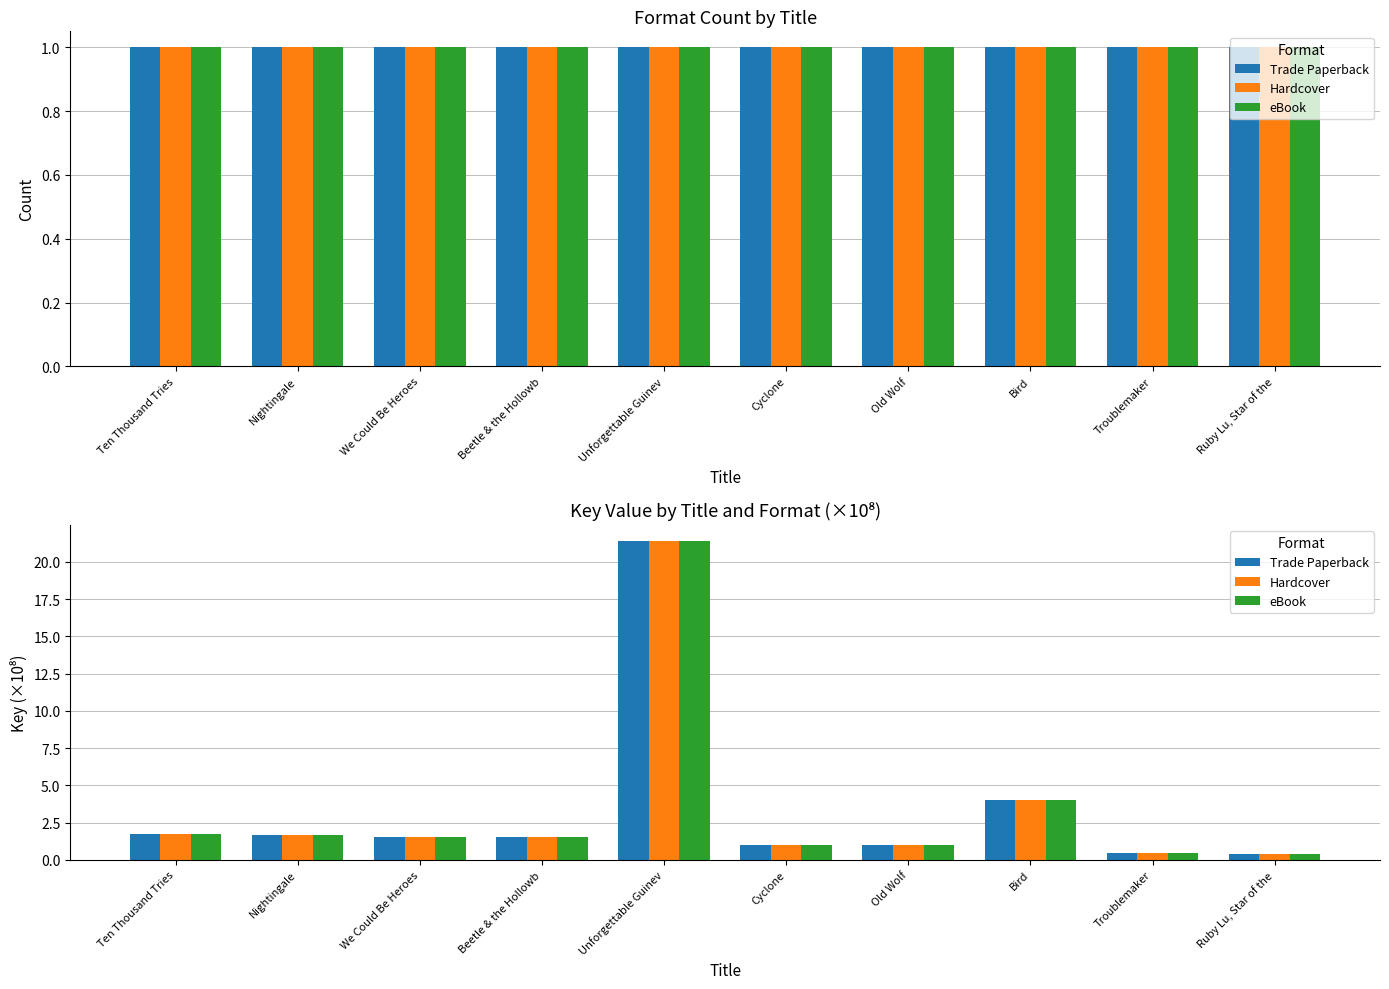

At which category is the sum across all series the highest?

Unforgettable Guinev